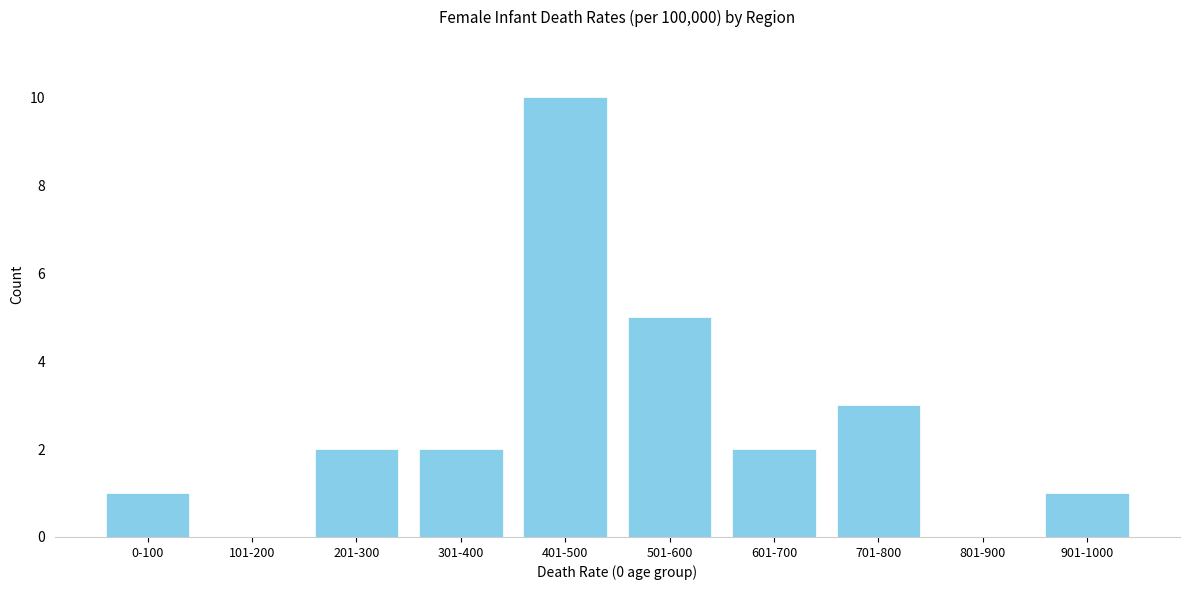

Reading left to right, what are all the values shown in this chart?

0-100=1	101-200=0	201-300=2	301-400=2	401-500=10	501-600=5	601-700=2	701-800=3	801-900=0	901-1000=1